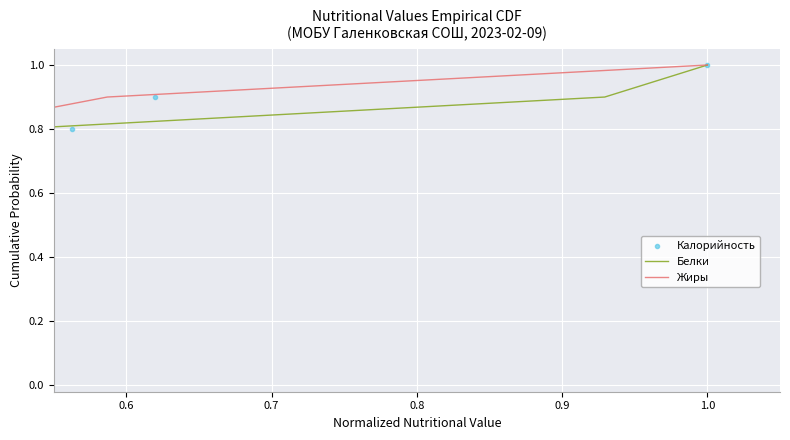

How many data points does each series have?

10